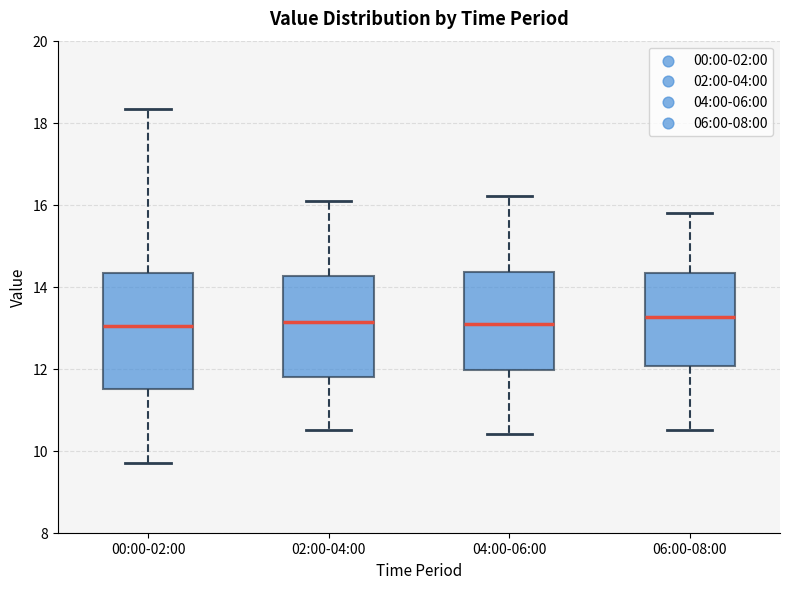

Where does the upper whisker of the box for 06:00-08:00 end on the y-axis? The values are not printed on the chart, so give them approximately, as read against the axis.

15.8